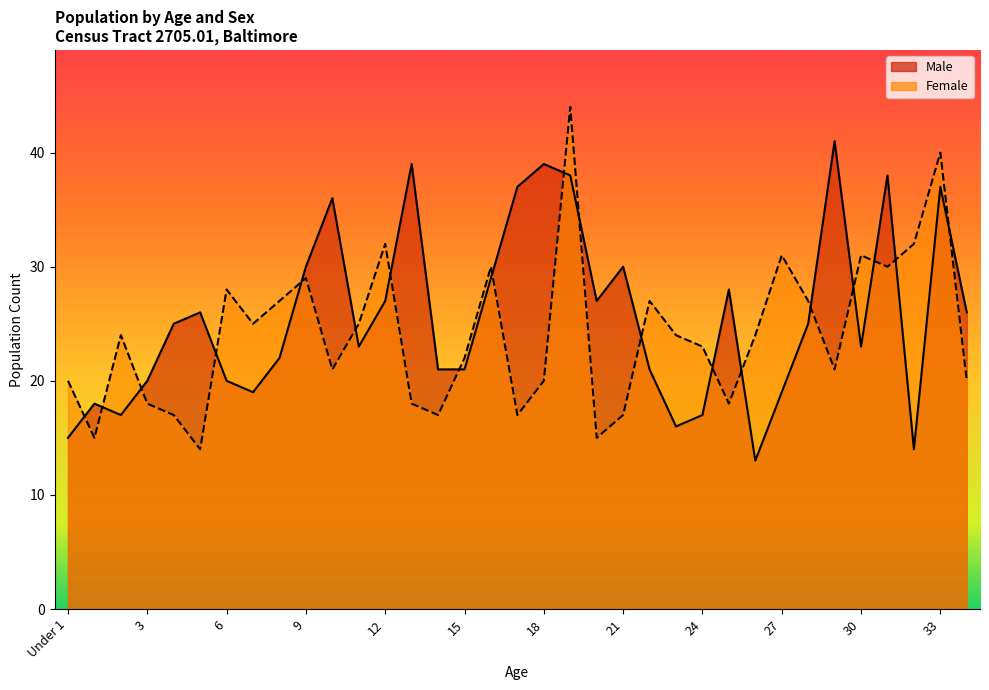

Which series has the largest total across all categories?

Male